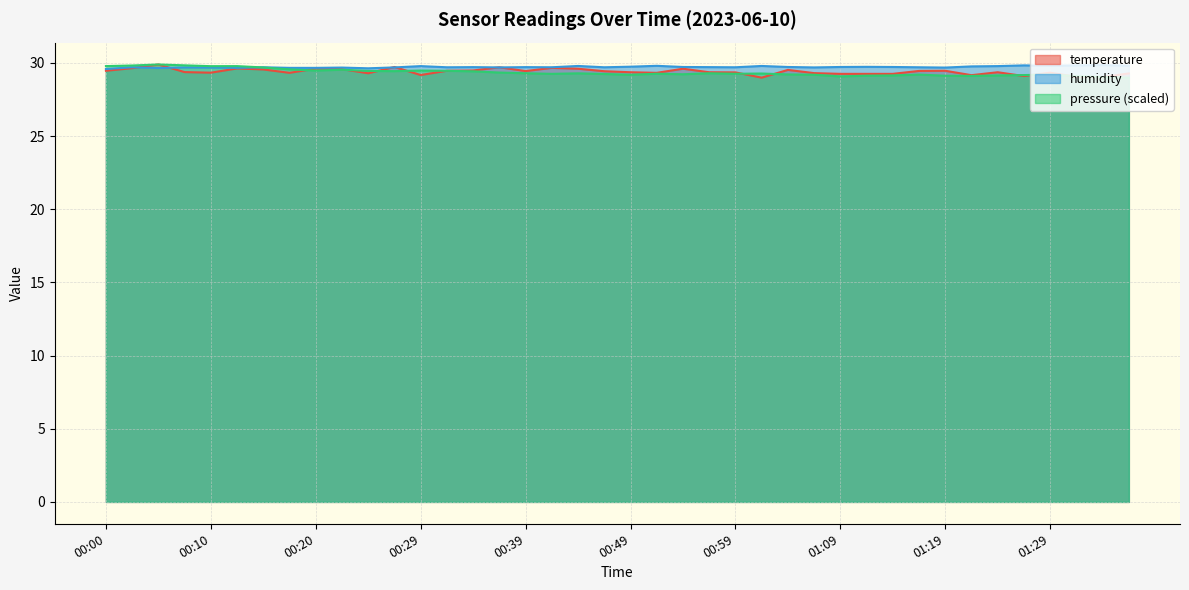

Which series has the largest total across all categories?

humidity